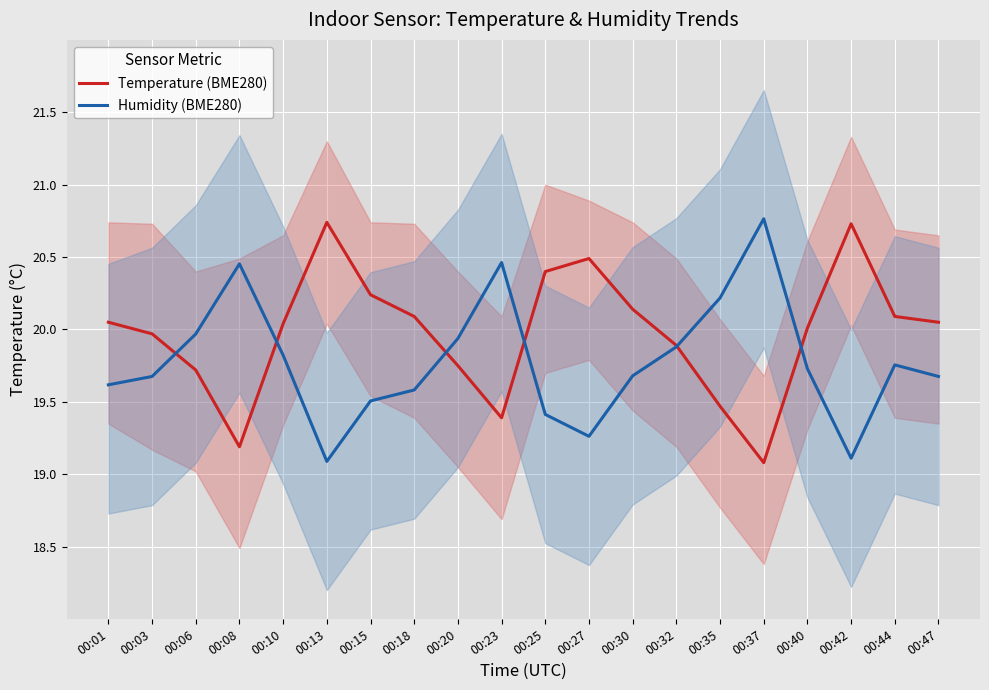

Reading left to right, extract all data points from this chart.

Temperature (BME280): 00:01=20.1	00:03=20.0	00:06=19.7	00:08=19.2	00:10=20.0	00:13=20.7	00:15=20.2	00:18=20.1	00:20=19.8	00:23=19.4	00:25=20.4	00:27=20.5	00:30=20.1	00:32=19.9	00:35=19.5	00:37=19.1	00:40=20.0	00:42=20.7	00:44=20.1	00:47=20.1
Humidity (BME280): 00:01=19.6	00:03=19.7	00:06=20.0	00:08=20.5	00:10=19.8	00:13=19.1	00:15=19.5	00:18=19.6	00:20=19.9	00:23=20.5	00:25=19.4	00:27=19.3	00:30=19.7	00:32=19.9	00:35=20.2	00:37=20.8	00:40=19.7	00:42=19.1	00:44=19.8	00:47=19.7